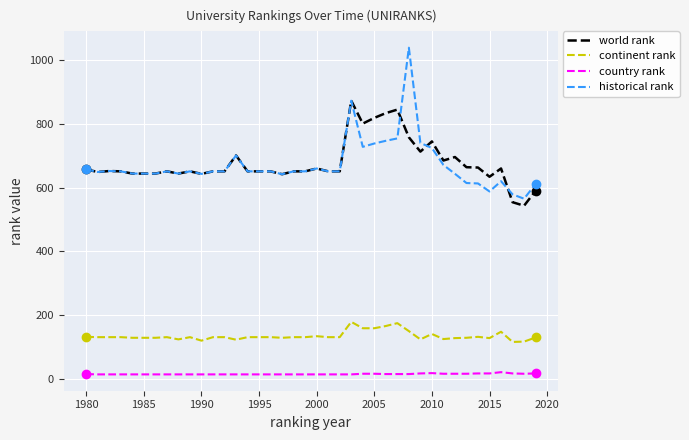

True or false: historical rank and country rank cross at least once.

False